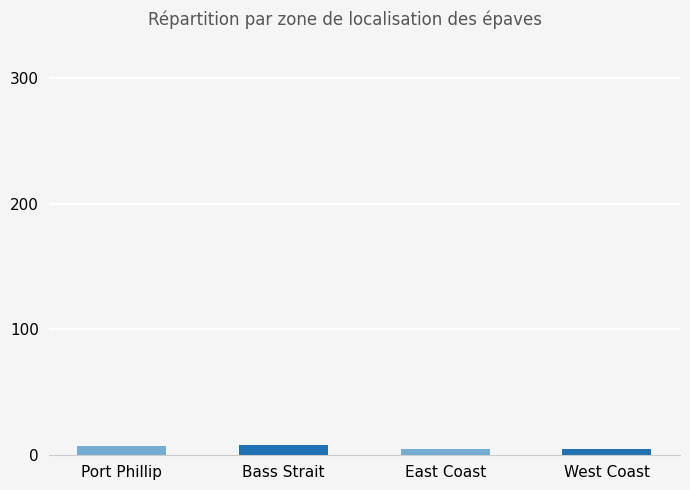

What is the value of the 1st bar from the left?

7